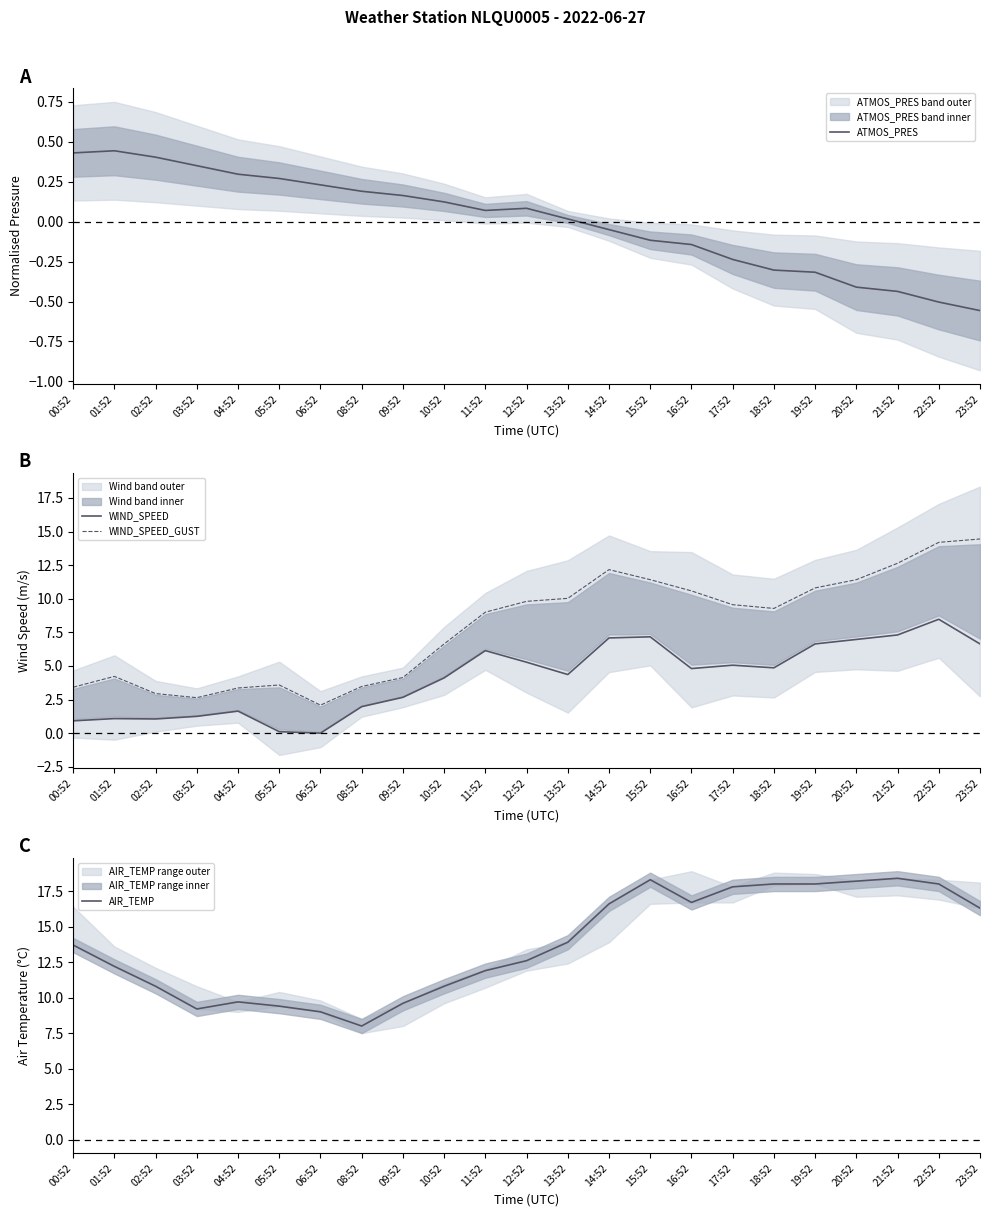

Which series has the largest total across all categories?

AIR_TEMP